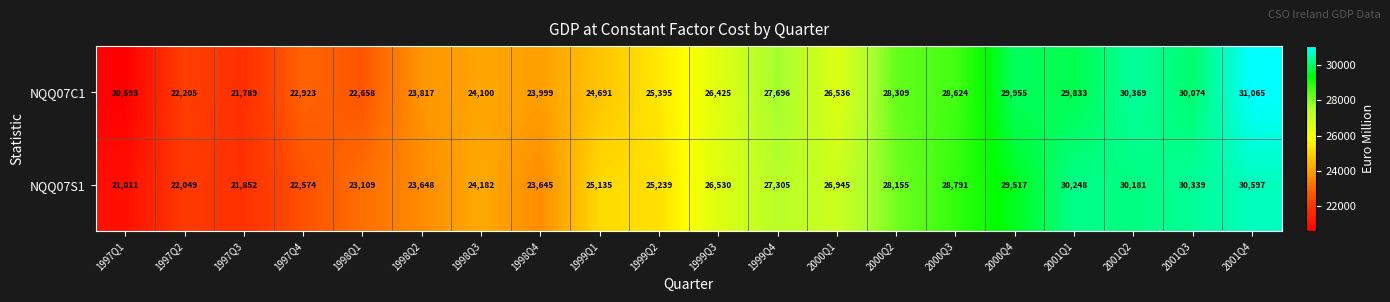

Rank the series by their maximum value, from lowest to highest.

NQQ07S1, NQQ07C1